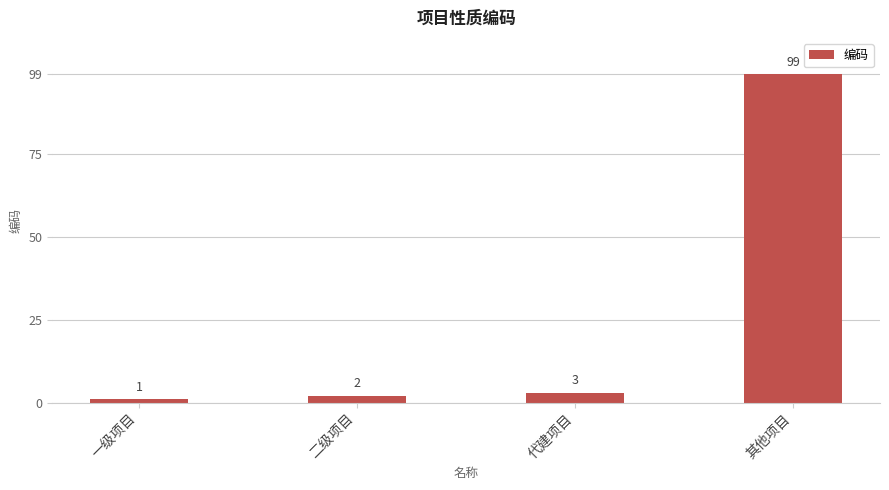

How many data points are less than 3?

2